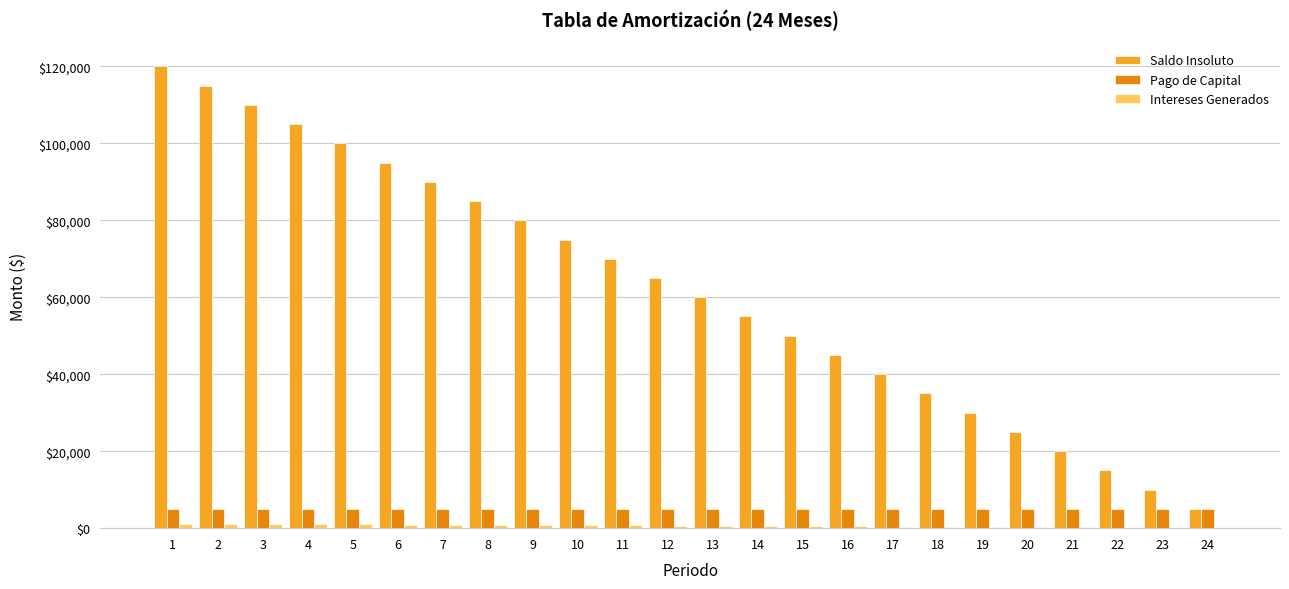

How many series are shown in this chart?

3